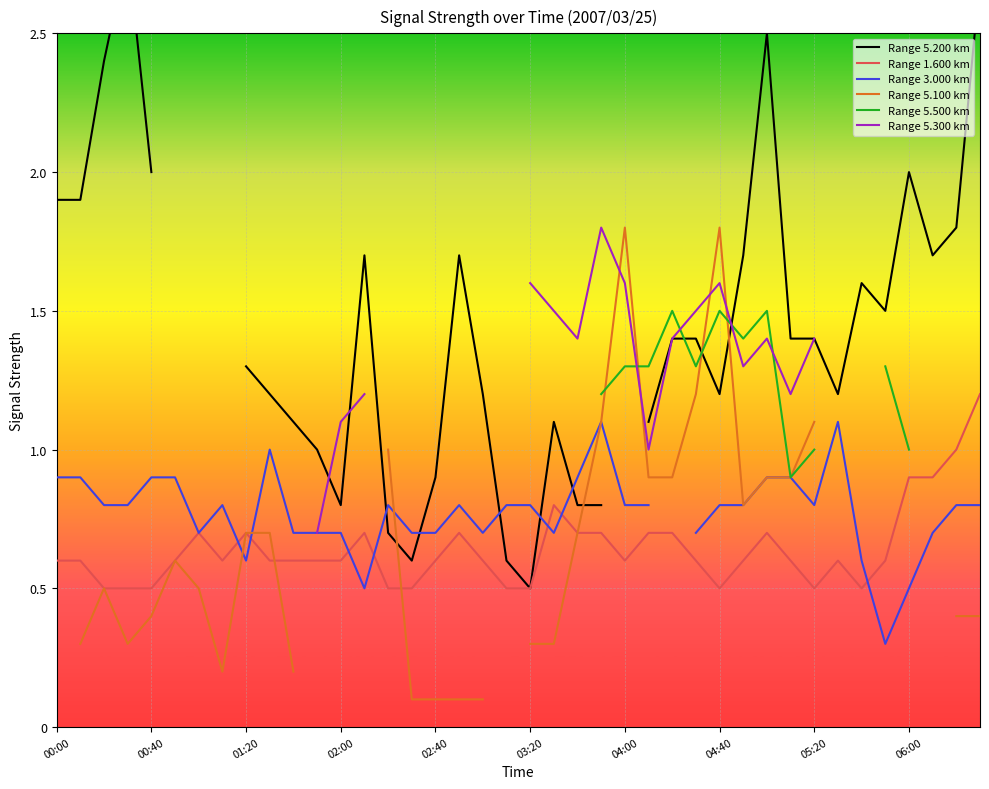

Is this an area chart (filled region under the line)?

No